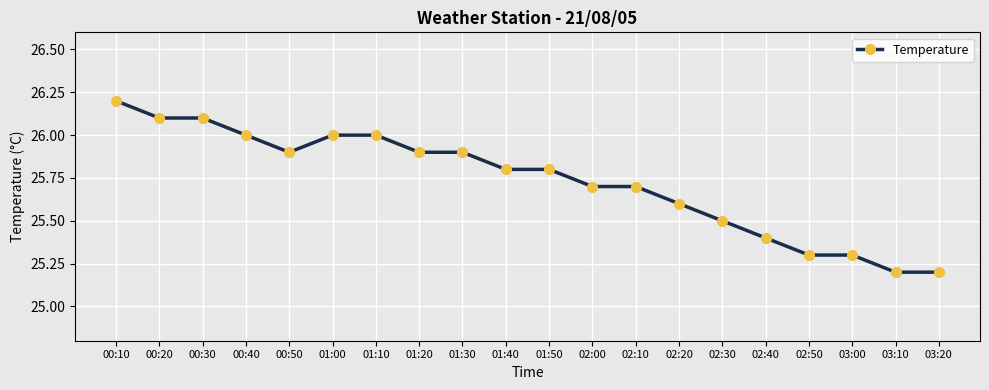

What is the average value?

25.7